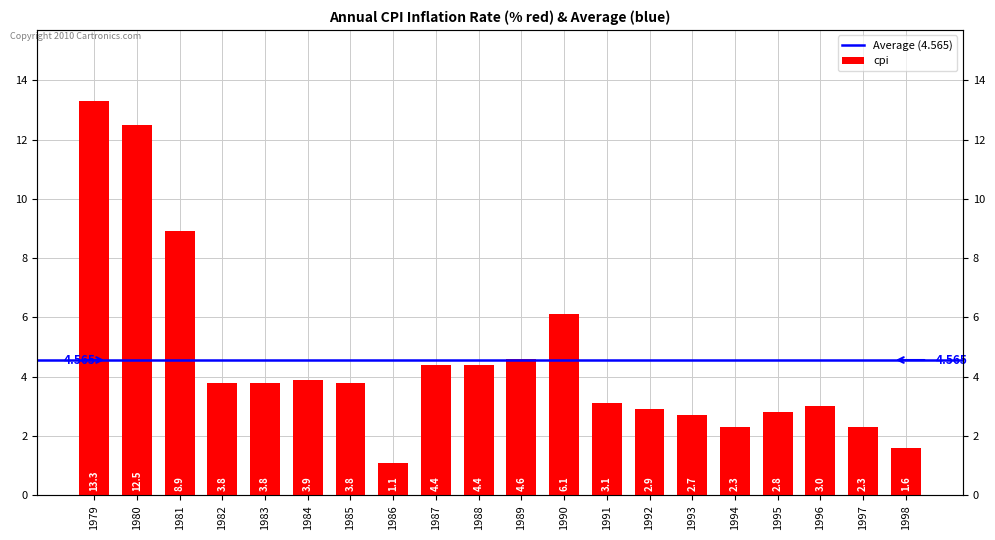

Rank the categories by value from lowest to highest.

1986, 1998, 1994, 1997, 1993, 1995, 1992, 1996, 1991, 1982, 1983, 1985, 1984, 1987, 1988, 1989, 1990, 1981, 1980, 1979